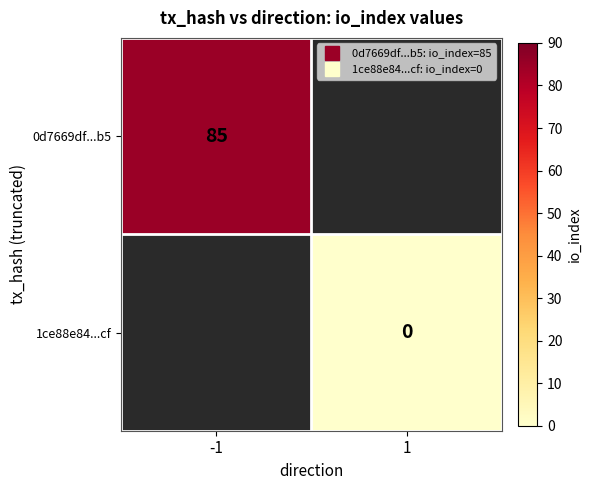

What is the greatest value displayed?

85.0